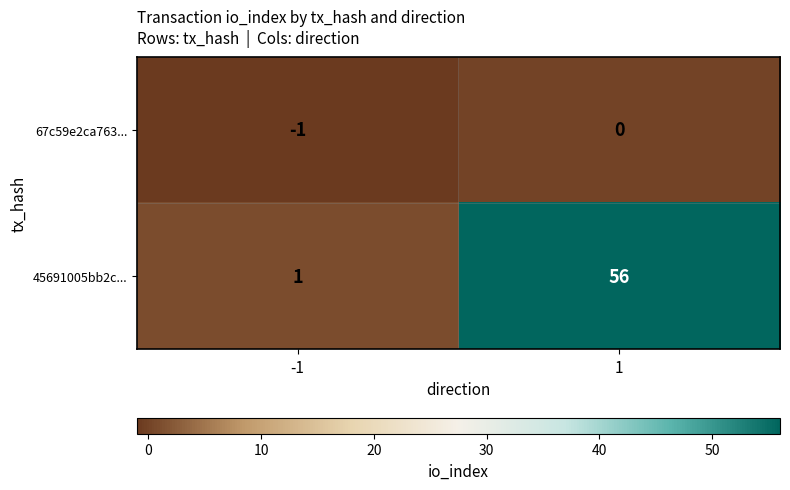

Rank the series at 1 from lowest to highest value.

67c59e2ca763..., 45691005bb2c...